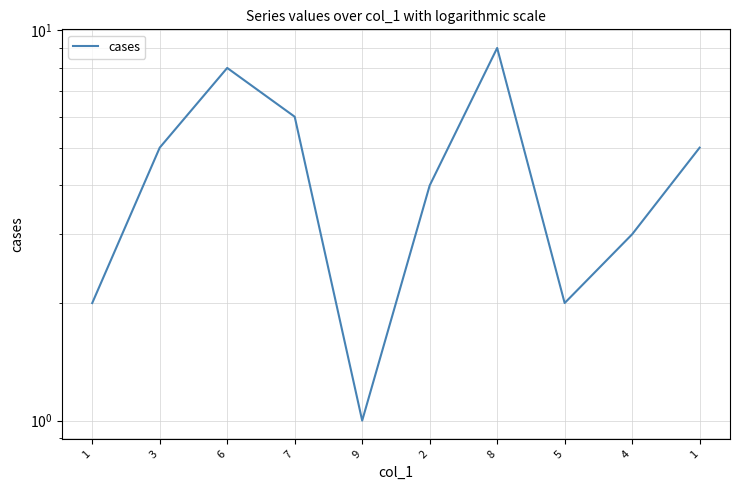

Approximately how many times larger is the value at 8 compared to 3?

1.8